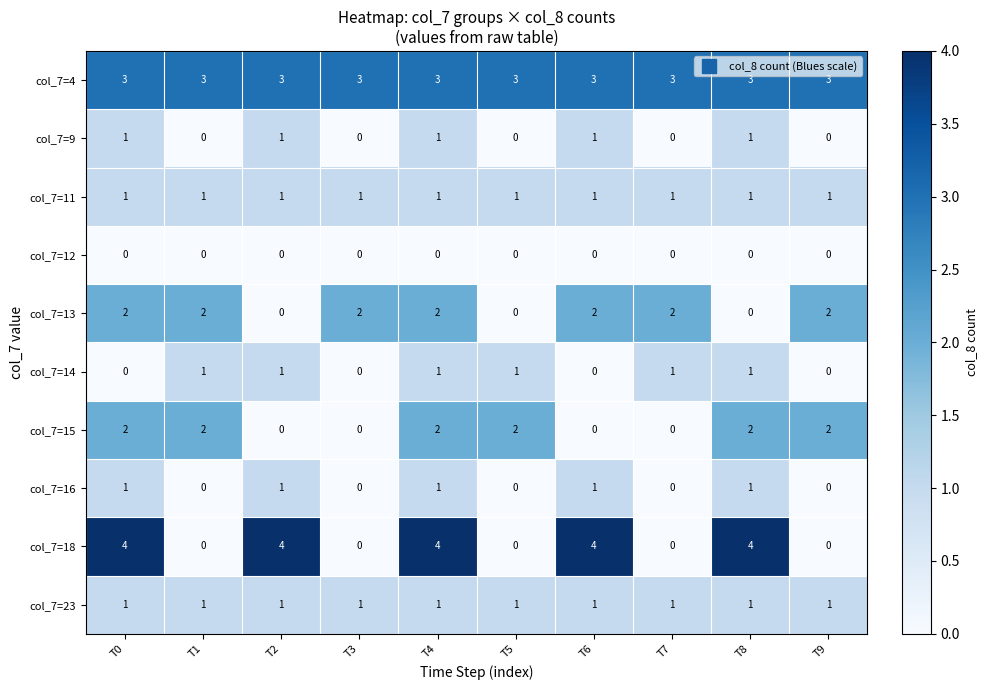

What is the total value across all series at T2?

12